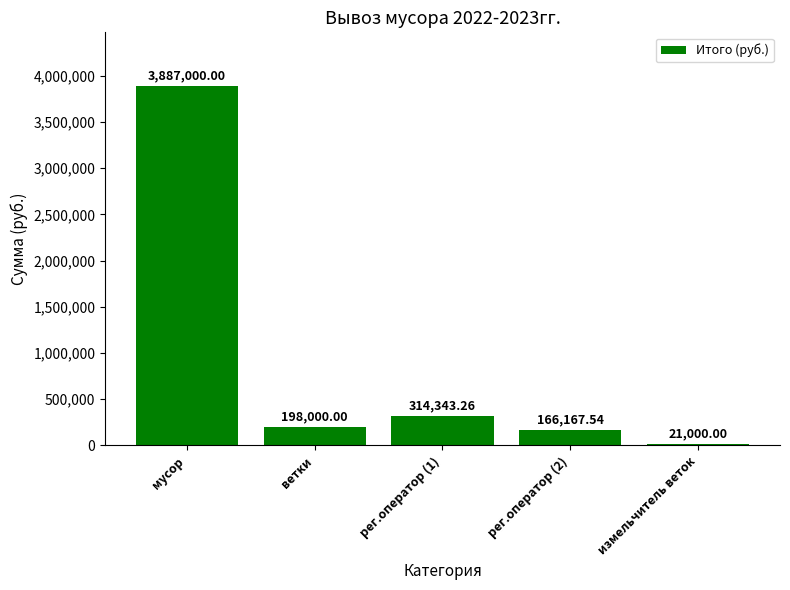

At which label does the data first exceed 198000?

мусор